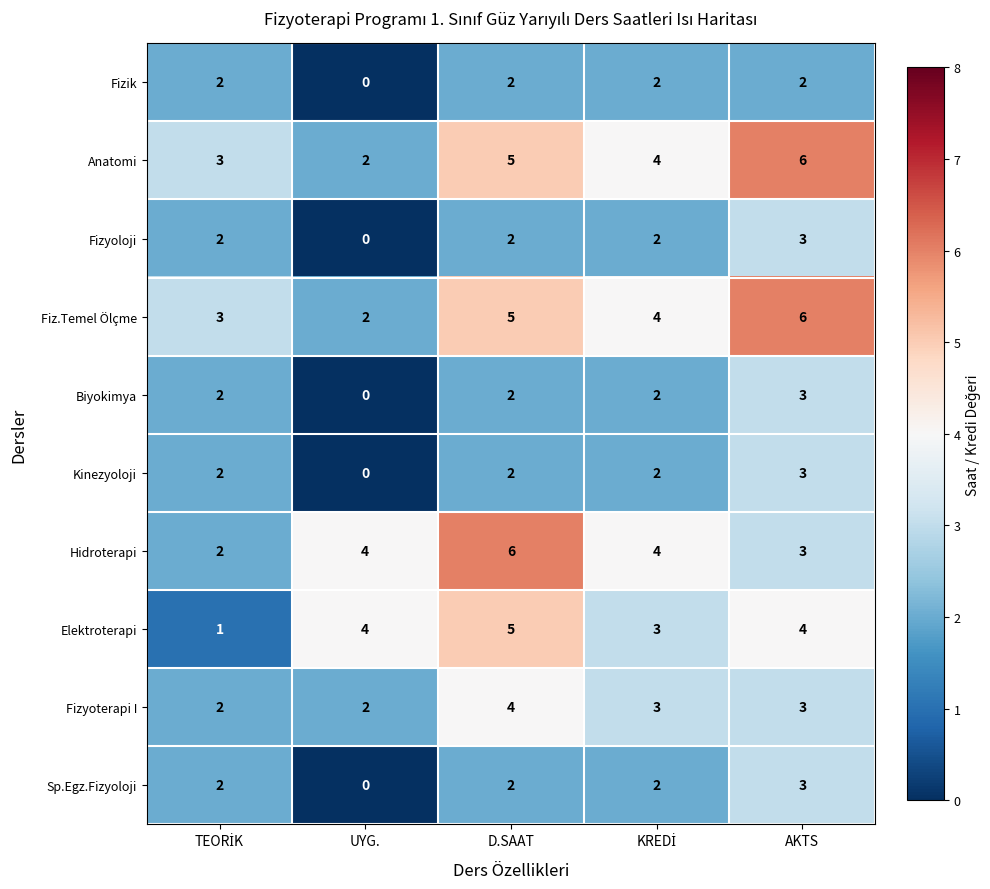

What is the spread (max minus min) of values at D.SAAT?

4